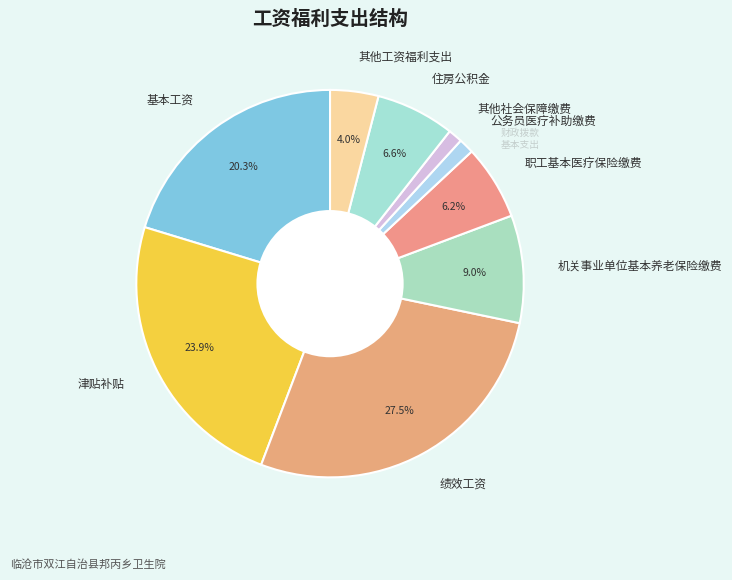

How many slices are in this pie chart?

9